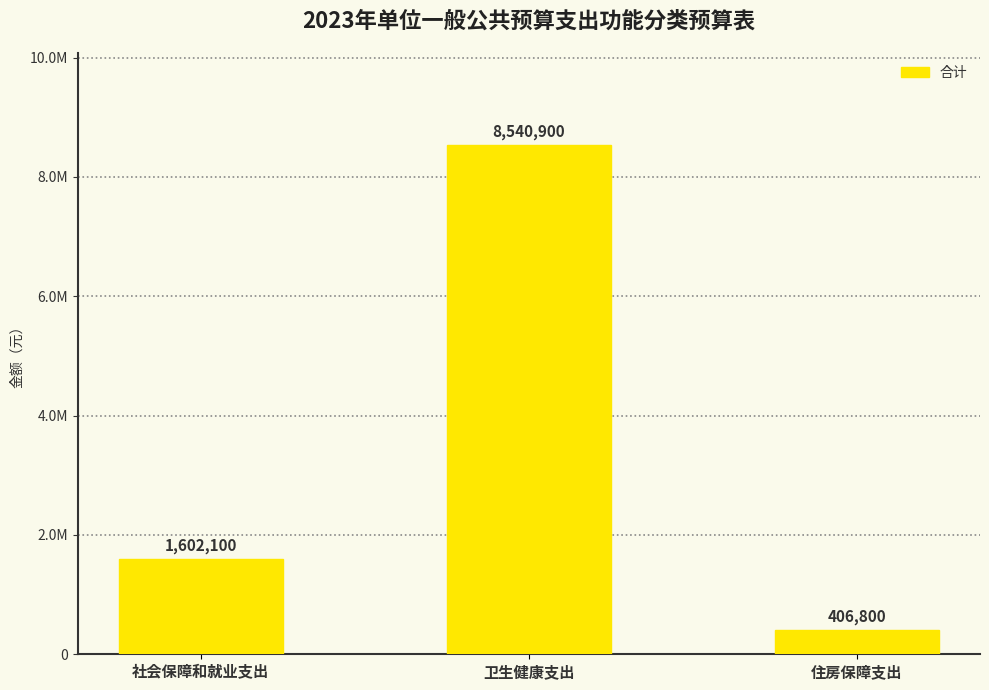

Does the chart contain any negative values?

No